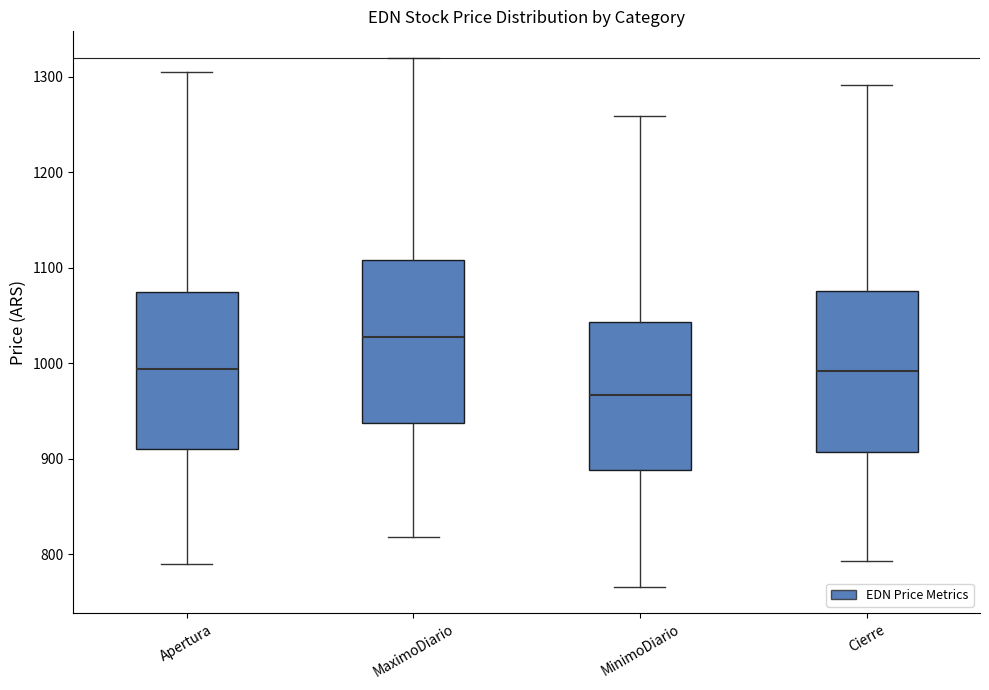

Which box's median line is the highest?

MaximoDiario